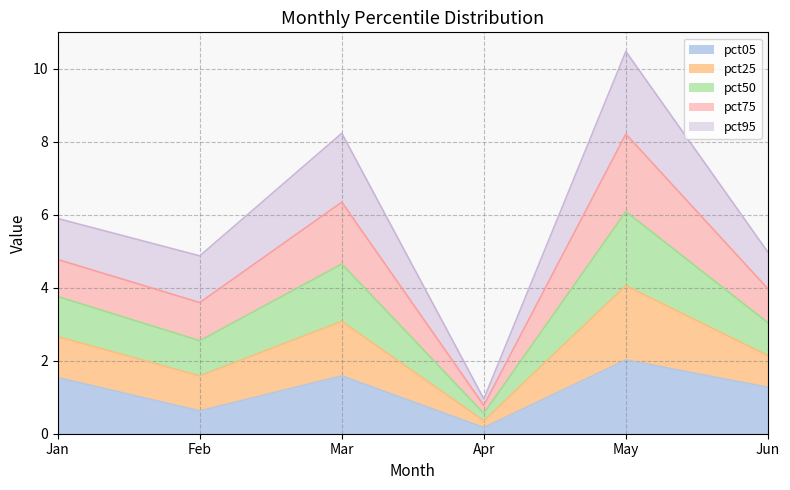

Does the chart display data point markers on the line(s)?

No